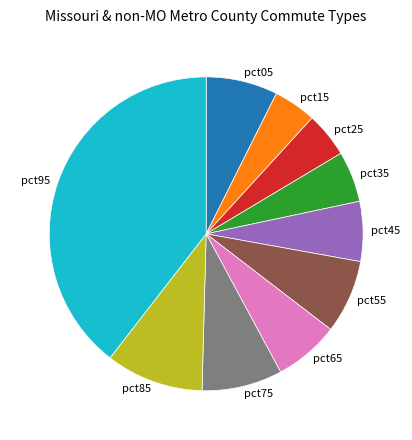

Between pct85 and pct45, which is larger?

pct85